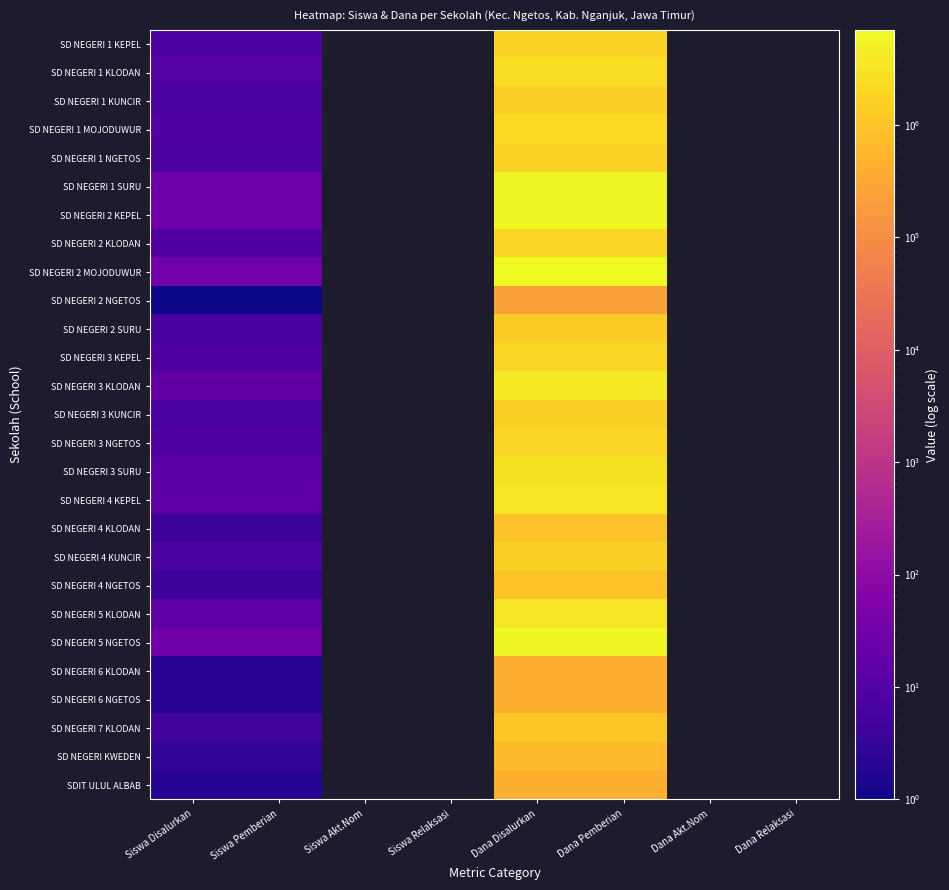

Count the number of data series in this chart.

27